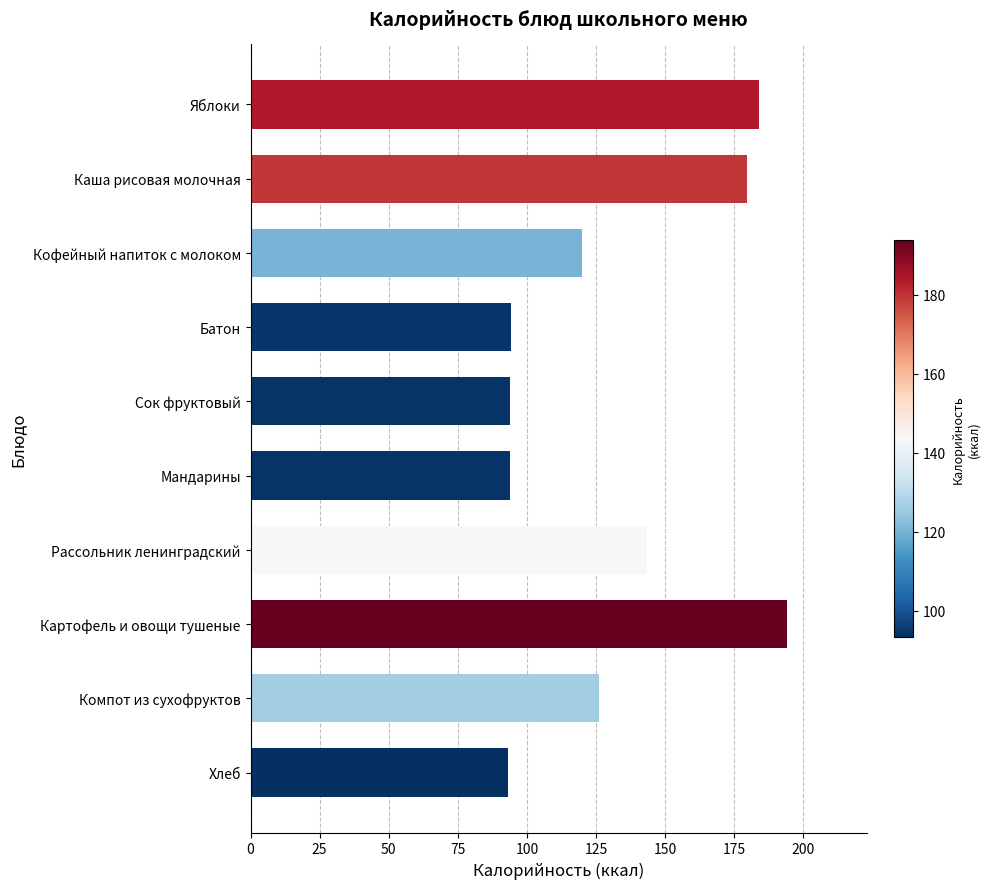

What is the sum of all values?

1322.6